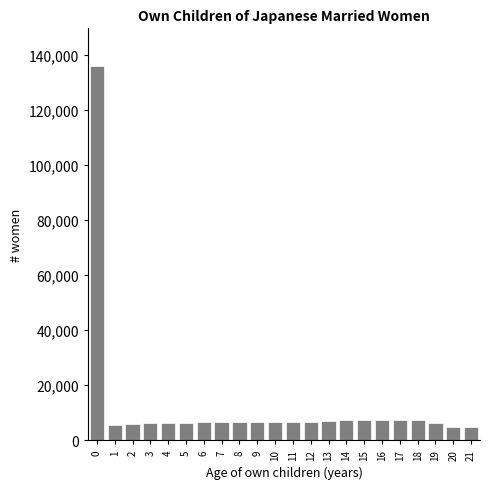

Approximately how many times larger is the value at 16 compared to 9?

1.1